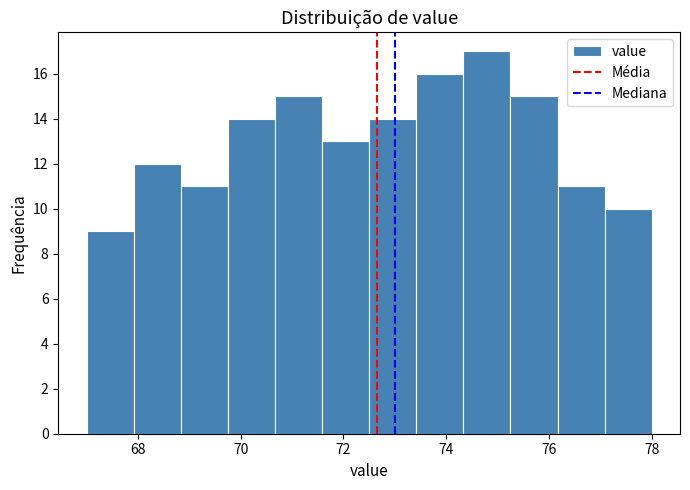

Over which range of the x-axis is the bar tallest?

74.4 to 75.2